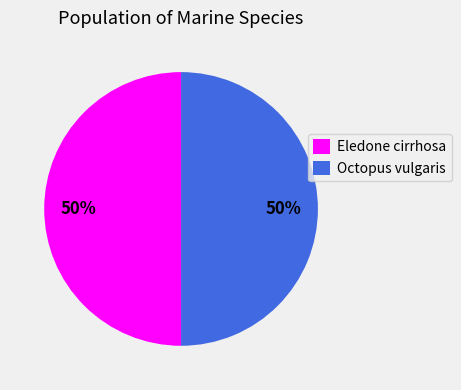

Is it true that Octopus vulgaris is 65% of the pie?

False